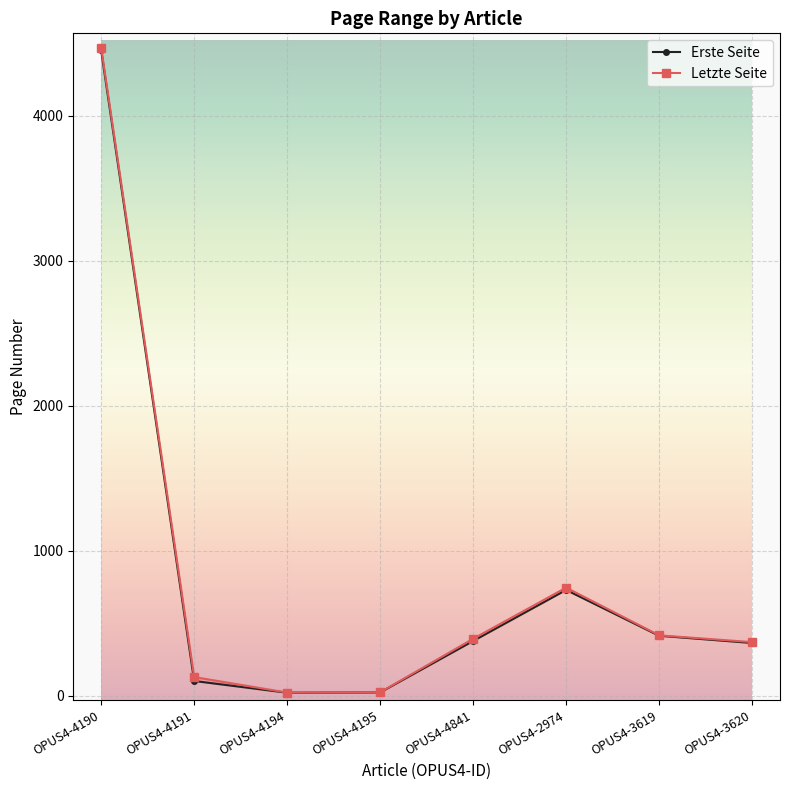

The Letzte Seite series shows 23 at OPUS4-4195. True or false?

True